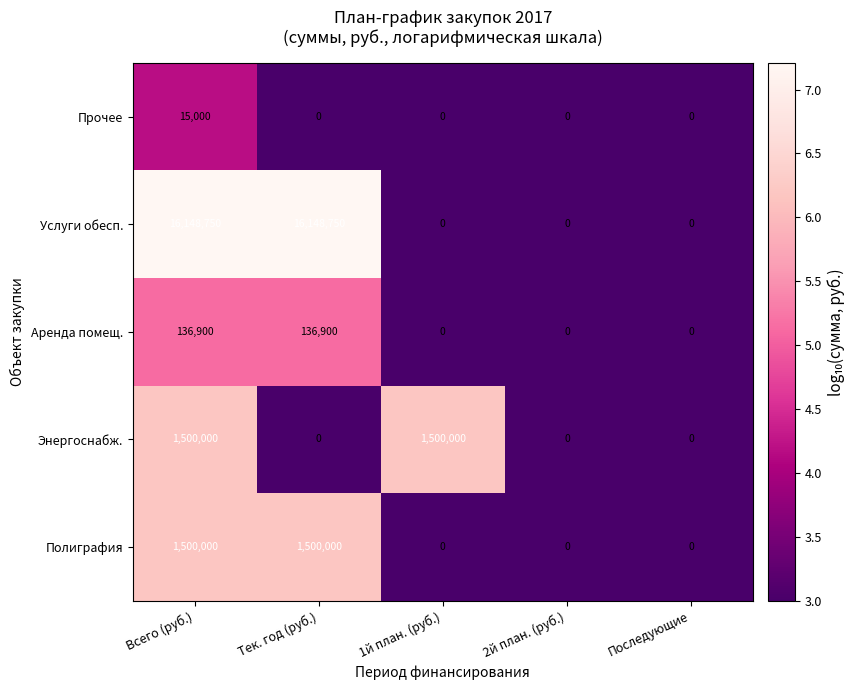

At which category is the sum across all series the highest?

Всего (руб.)